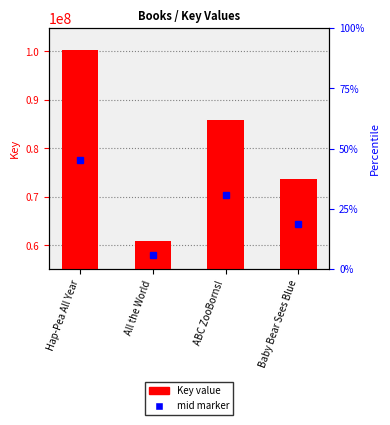

How many categories are shown in the chart?

4